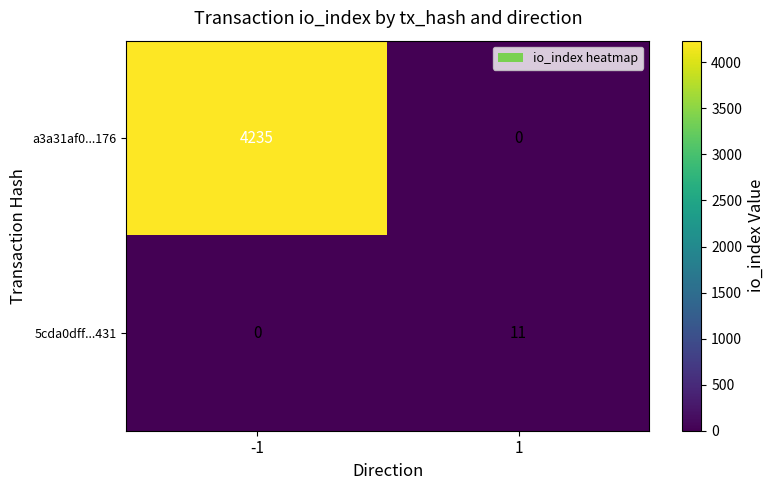

Which series changed the most between -1 and 1?

a3a31af0...176